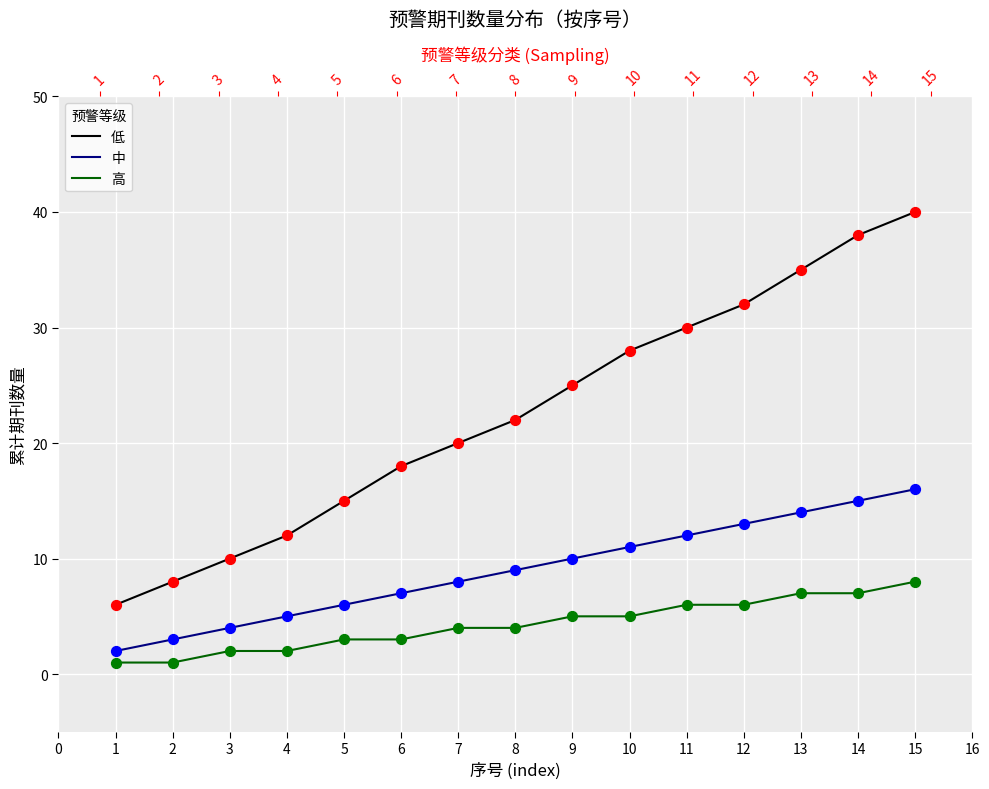

At how many categories does at least one series exceed 33?

3